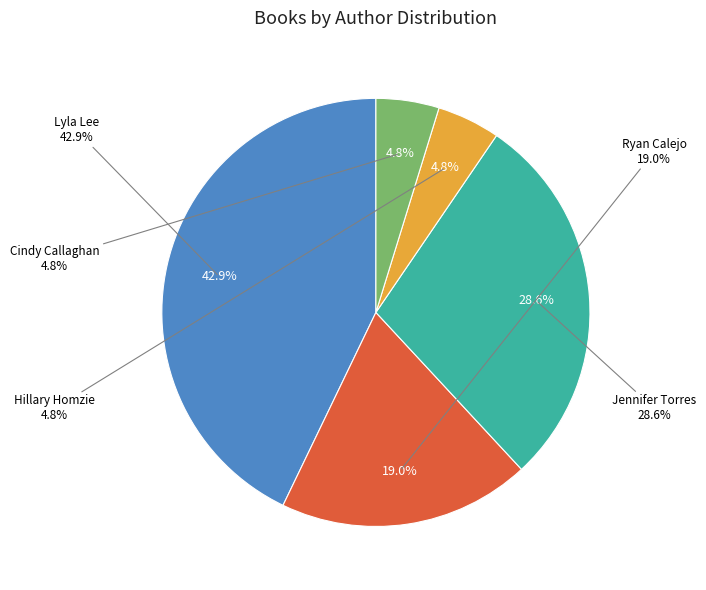

To the nearest percent, what portion does Cindy Callaghan represent?

5%